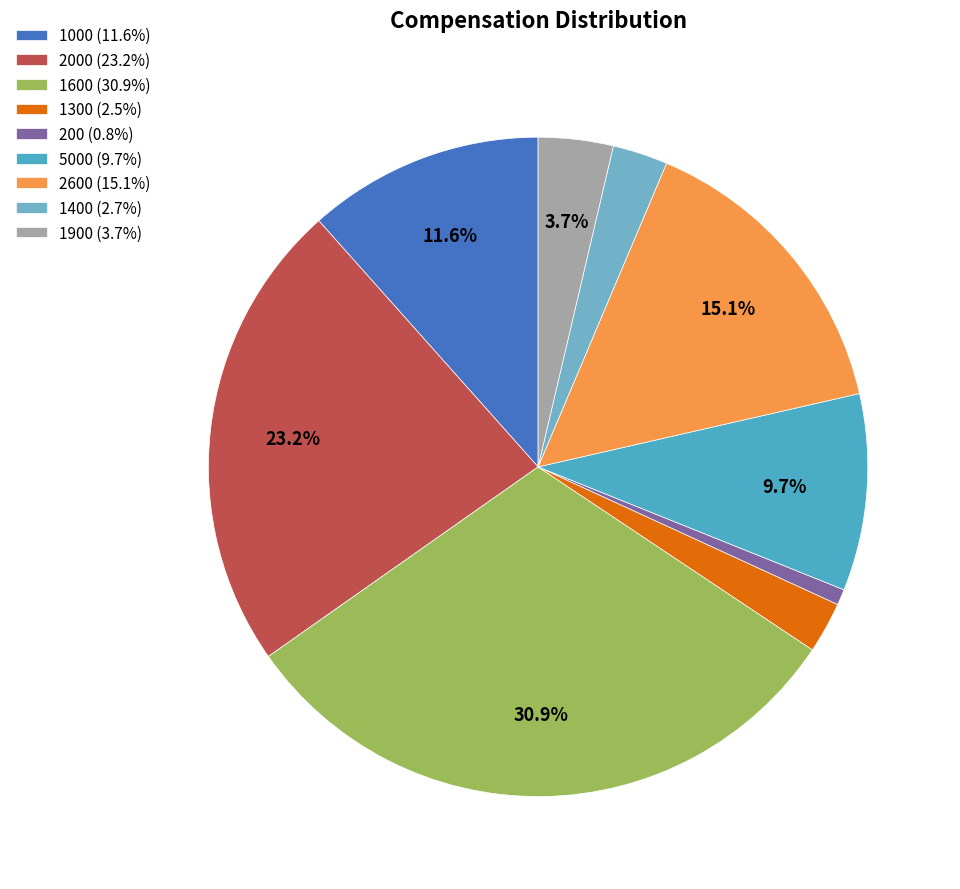

How many segments does this pie chart have?

9